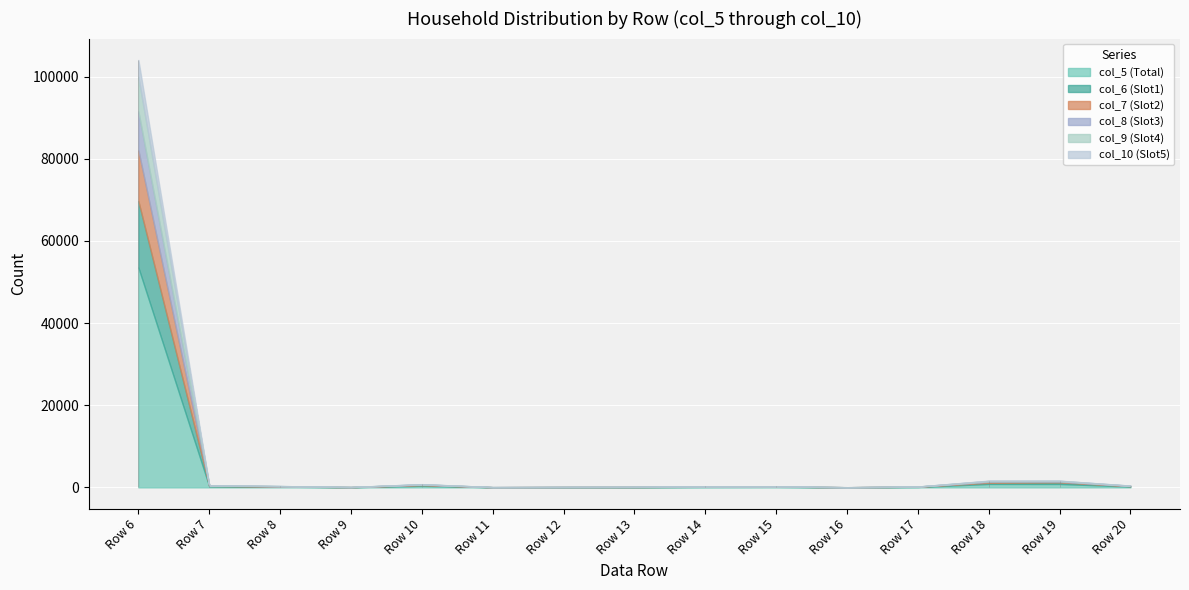

What is the difference between the highest and lowest values at 10?

384